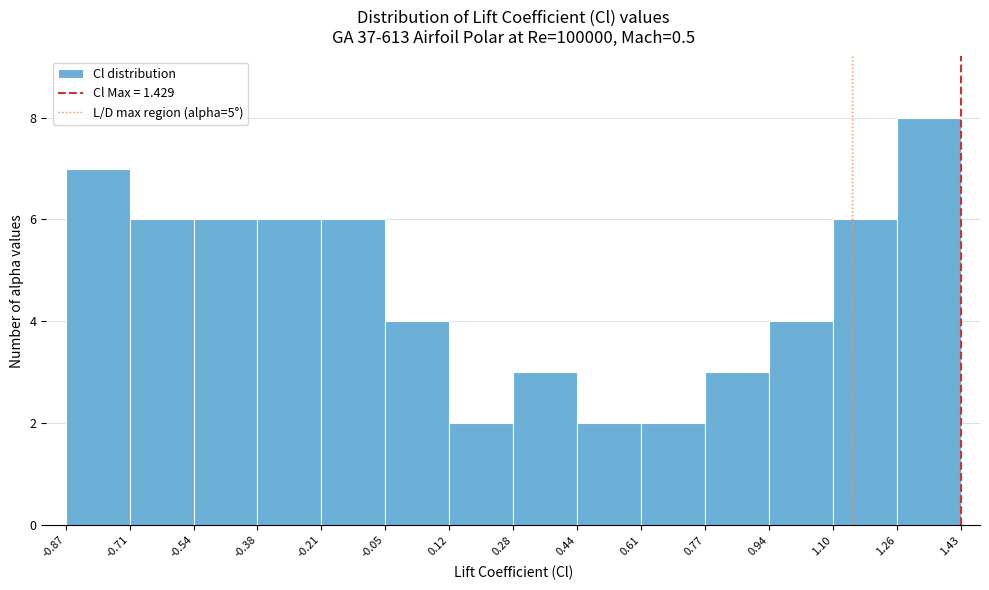

Reading left to right, transcribe this chart: for each bar, give the range it covers on the x-axis and its height. The values are not printed on the chart, so give them approximately, as read against the axis.

-0.87 to -0.71: 7
-0.71 to -0.54: 6
-0.54 to -0.38: 6
-0.38 to -0.21: 6
-0.21 to -0.05: 6
-0.05 to 0.12: 4
0.12 to 0.28: 2
0.28 to 0.44: 3
0.44 to 0.61: 2
0.61 to 0.77: 2
0.77 to 0.94: 3
0.94 to 1.10: 4
1.10 to 1.26: 6
1.26 to 1.43: 8